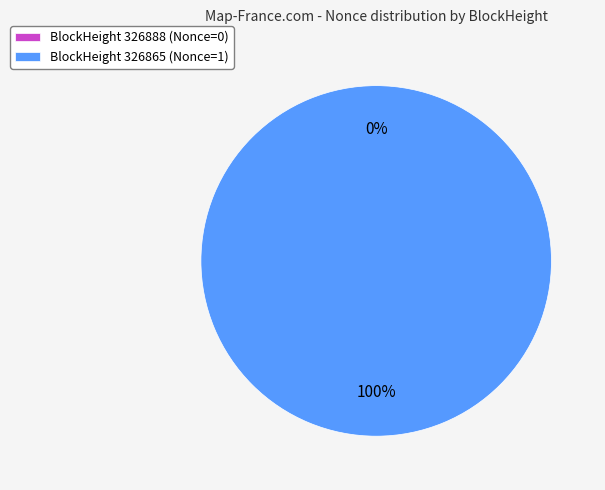

To the nearest percent, what is the combined percentage of 326888 and 326865?

100%